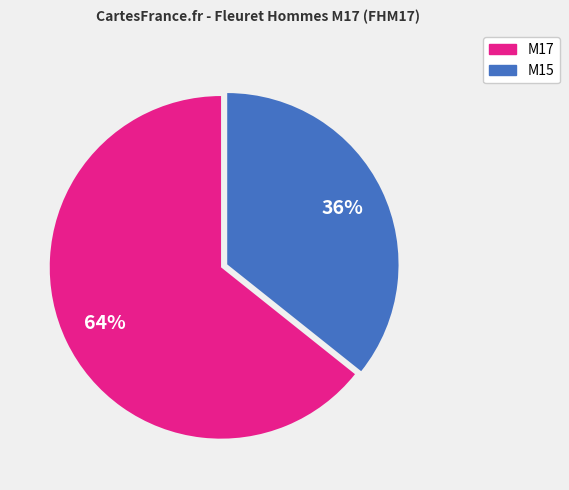

How many segments does this pie chart have?

2